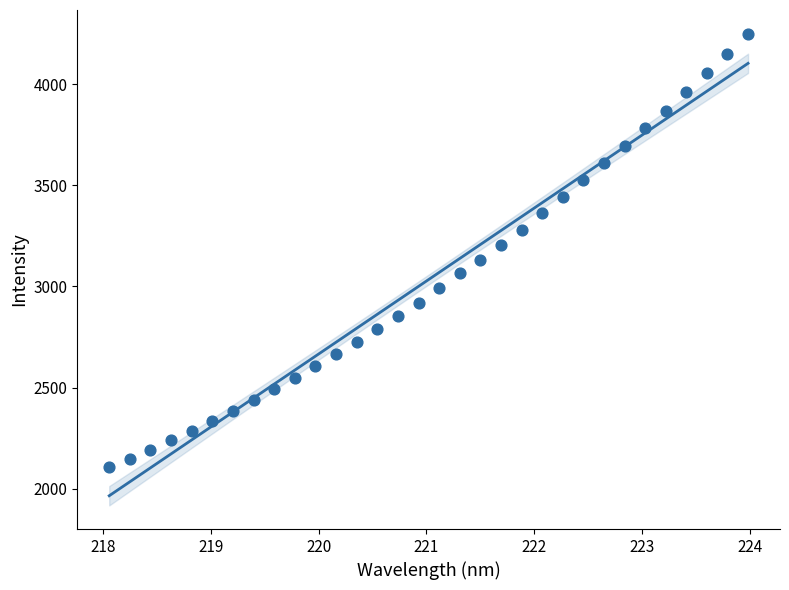

What is the range of X values (max minus min)?

5.9